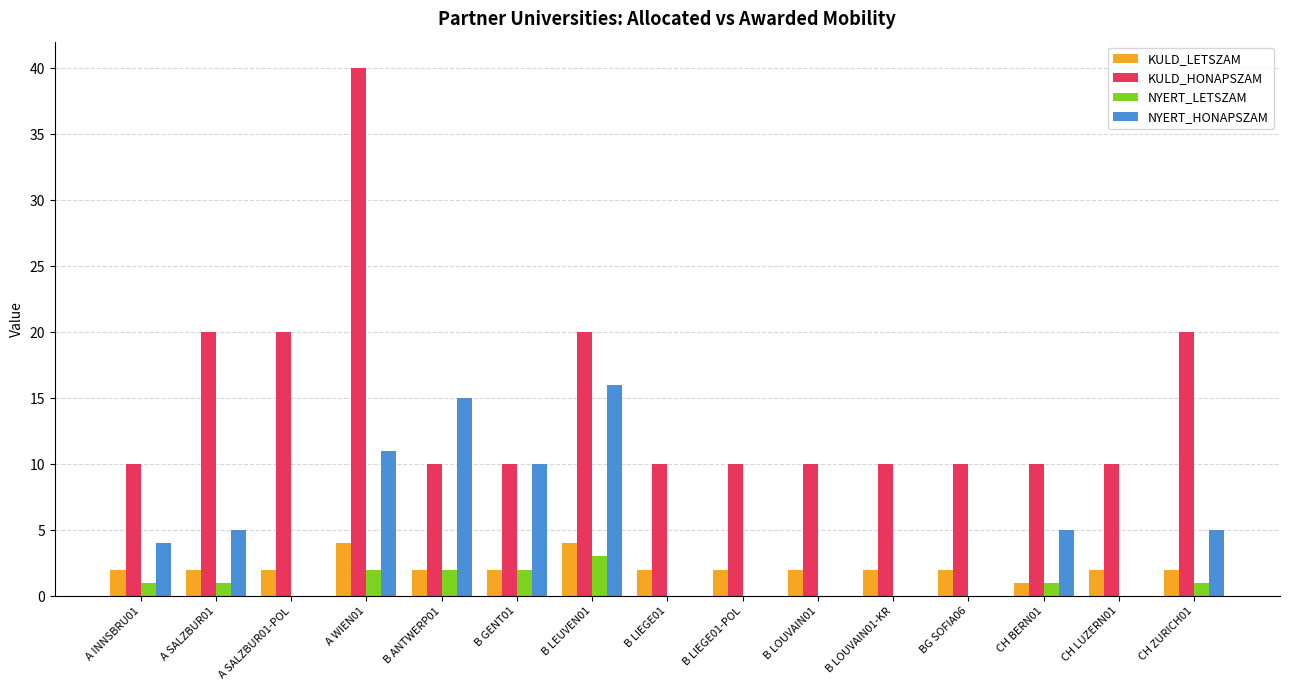

What is the maximum value for KULD_LETSZAM?

4